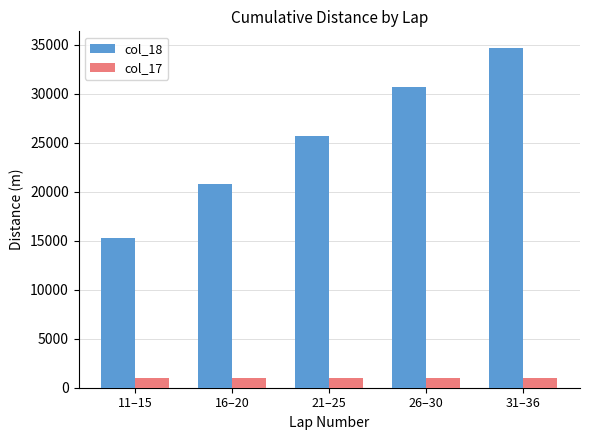

The value of col_17 at 26–30 is 990. True or false?

True